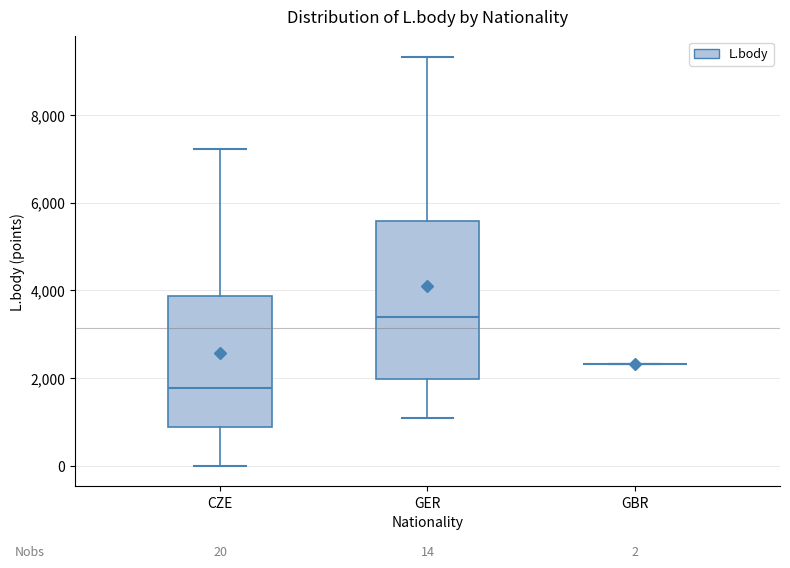

Comparing the boxes themselves (not the whiskers), which one is the tallest?

GER